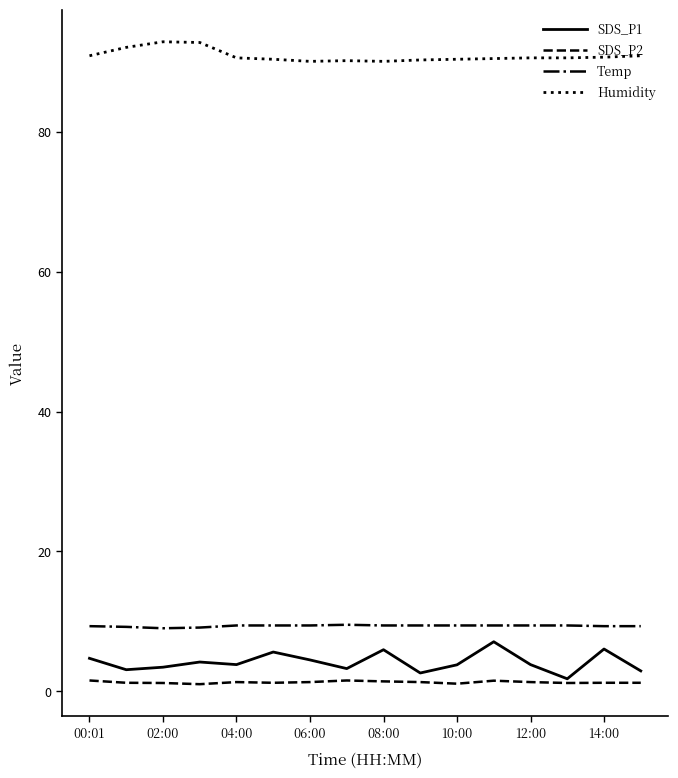

True or false: Humidity and SDS_P1 cross at least once.

False